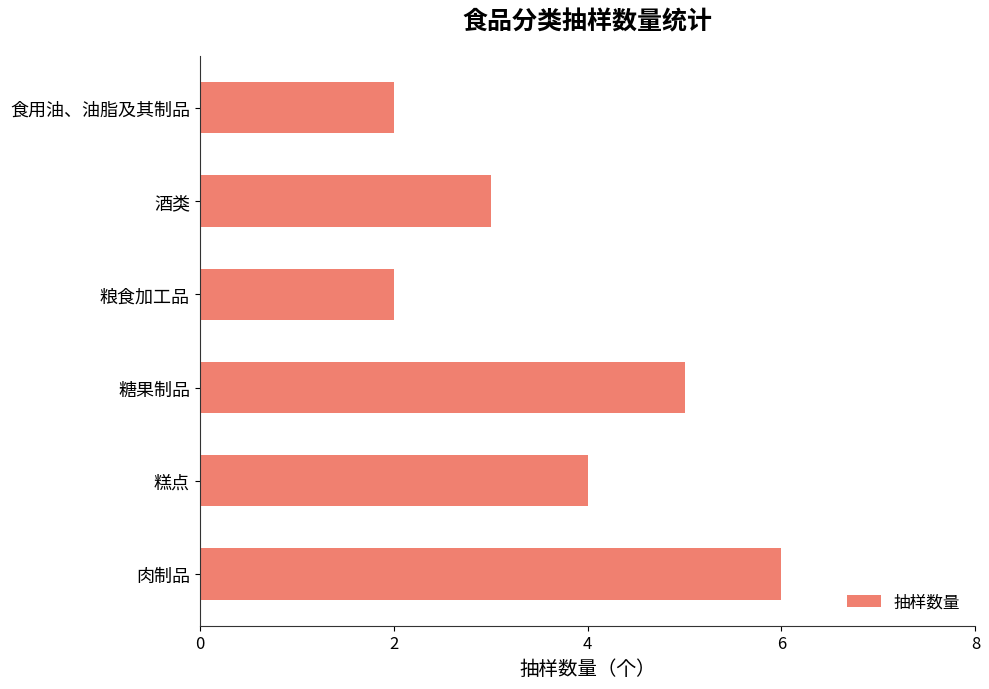

What is the sum of all values?

22